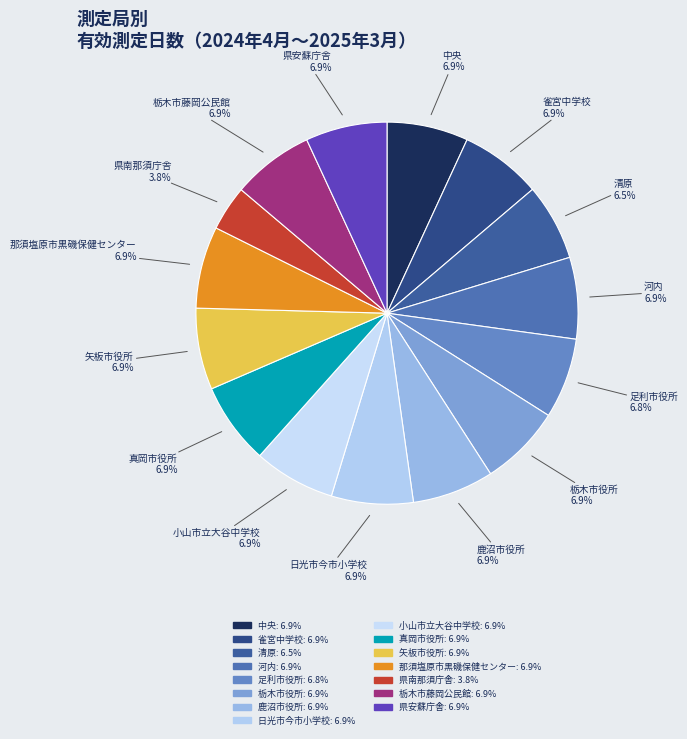

To the nearest percent, what is the average slice percentage?

7%